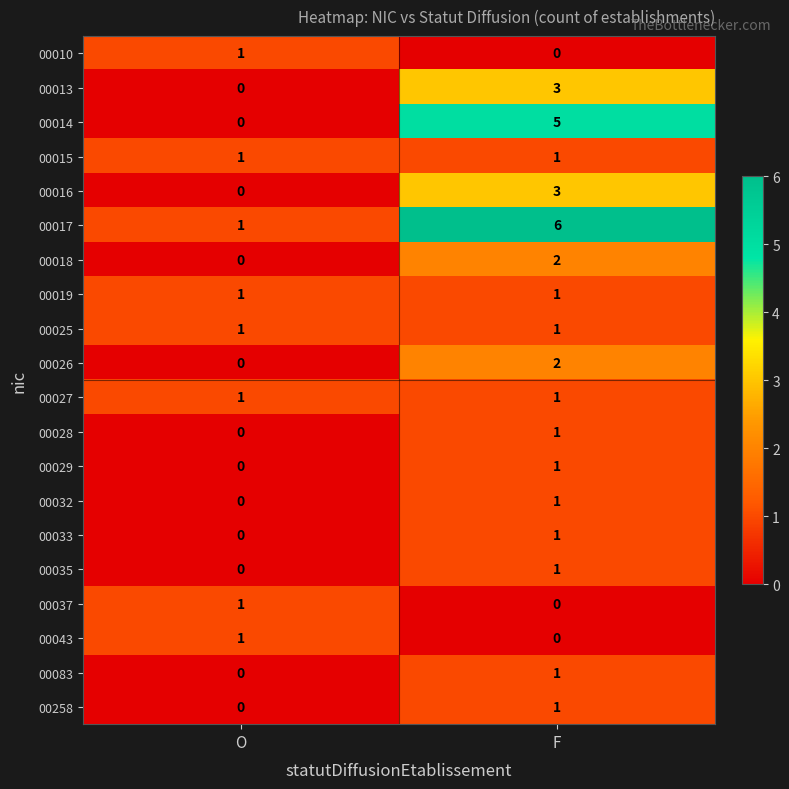

Rank the categories by 00032 value from lowest to highest.

O, F